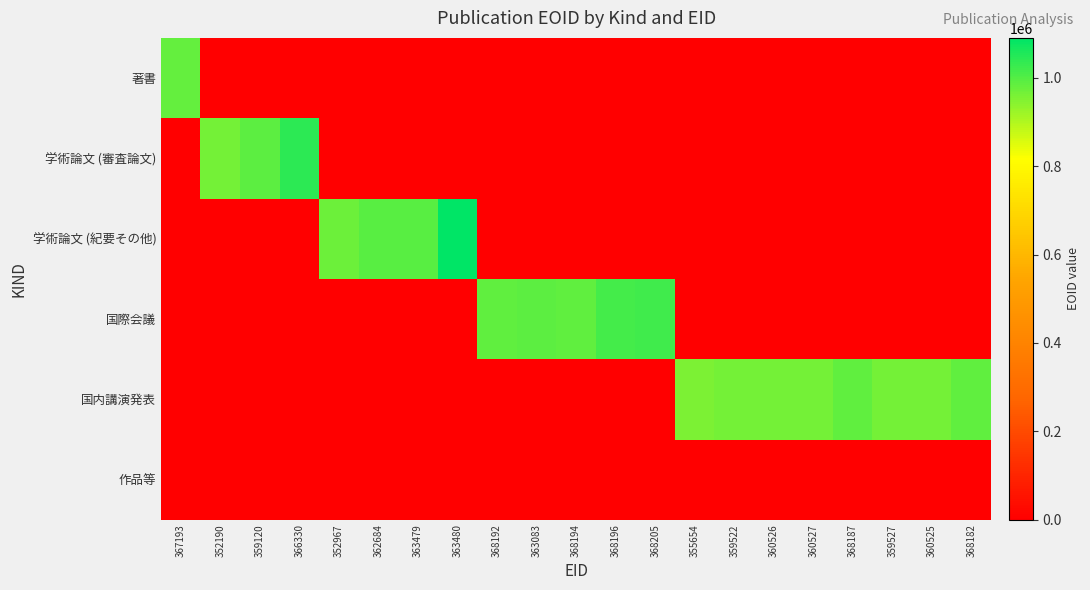

At which category is the sum across all series the highest?

363480